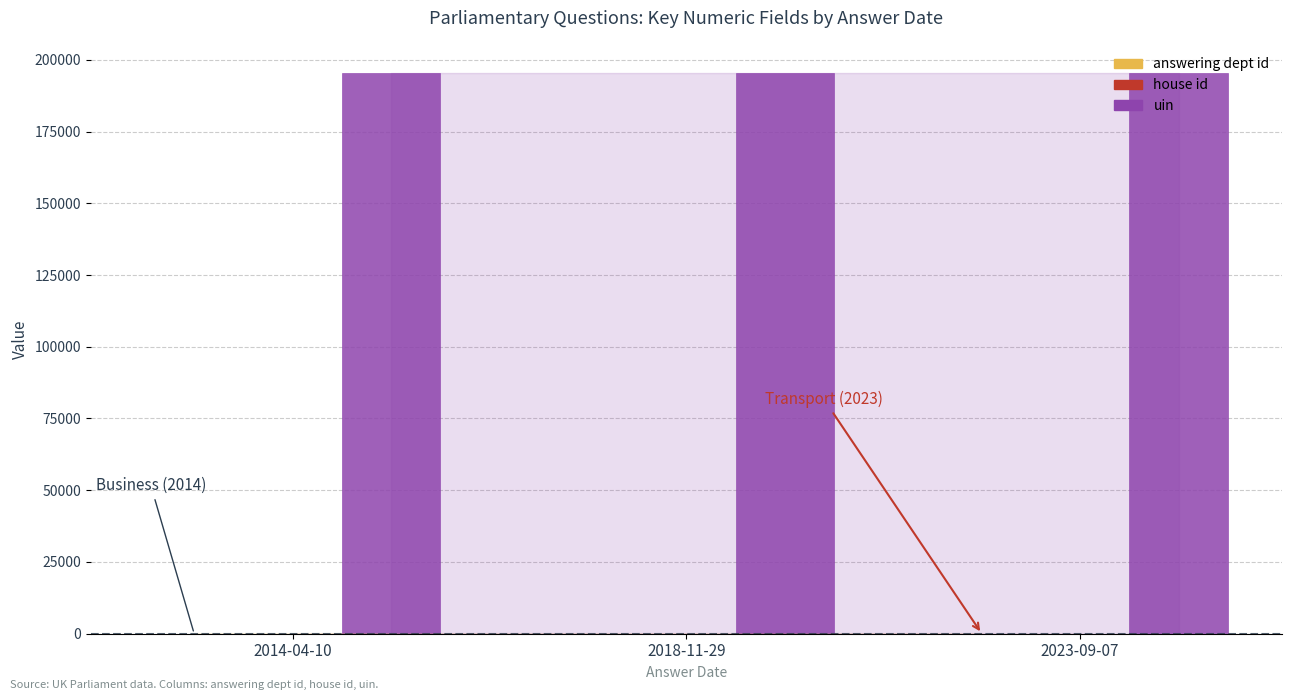

What is the sum of all uin values?

586383